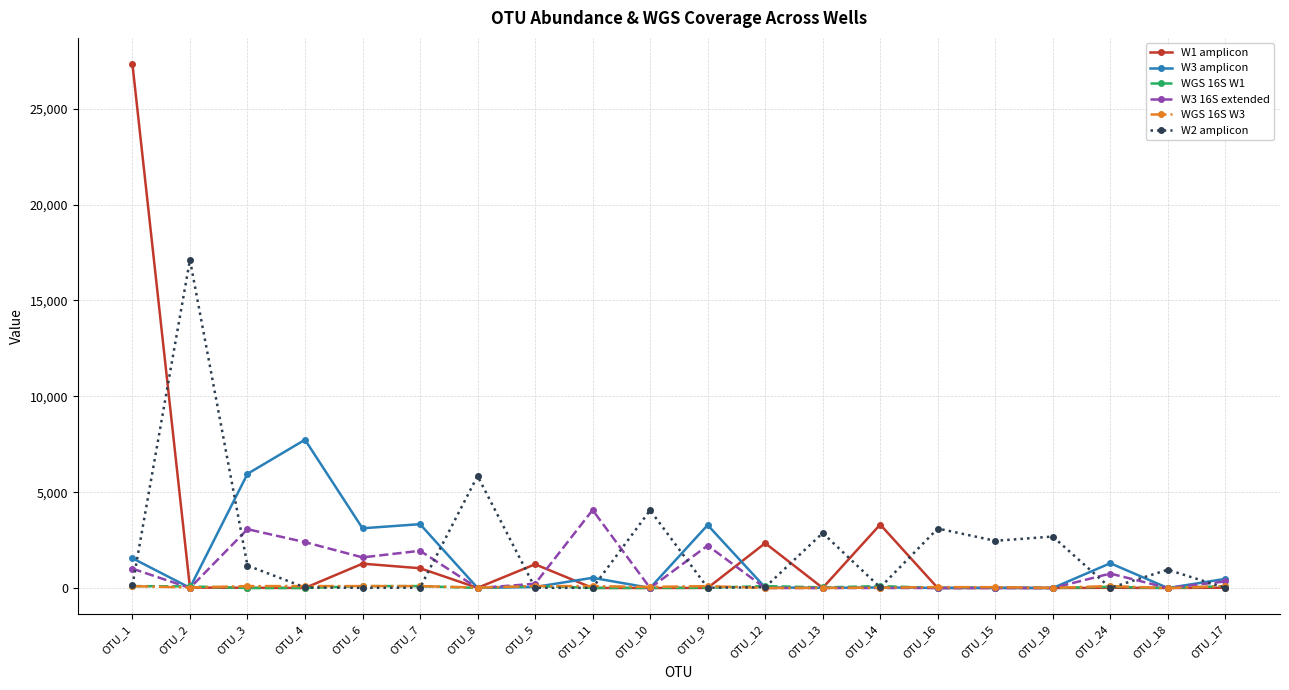

Which series has the widest spread of values?

W1 amplicon